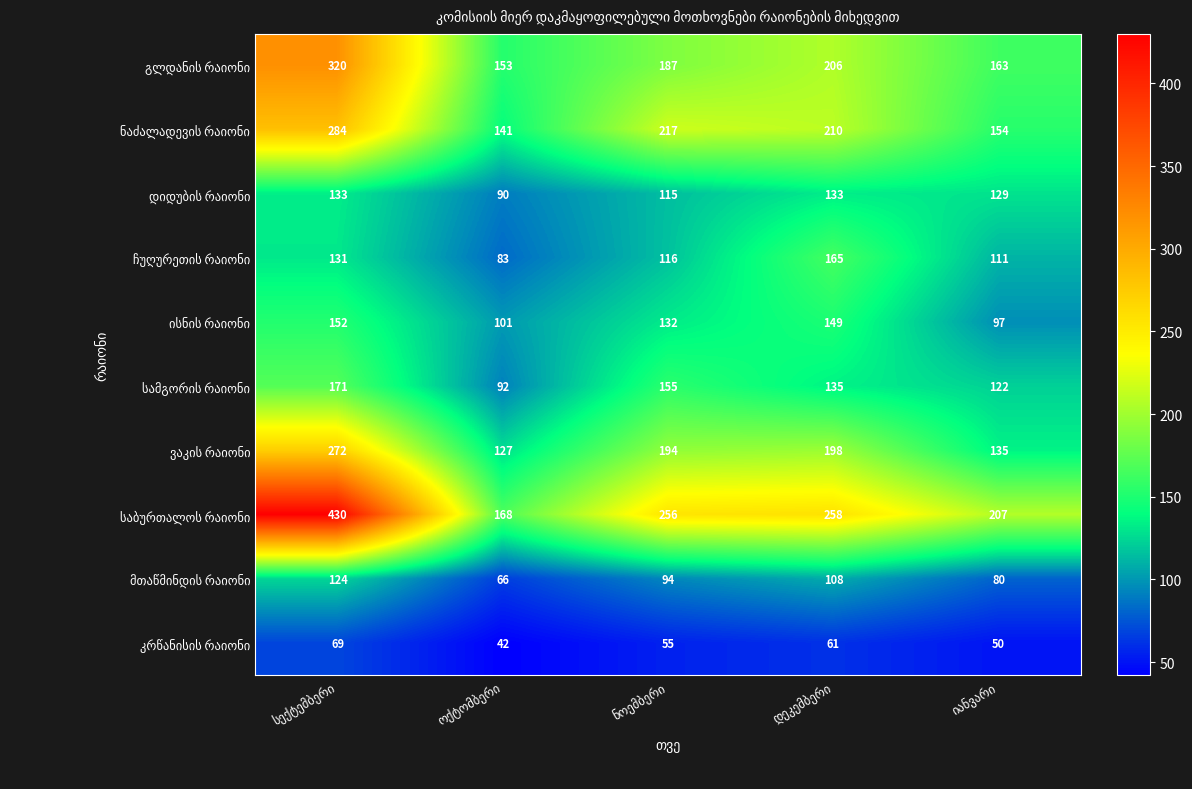

What is the maximum value shown in the chart?

430